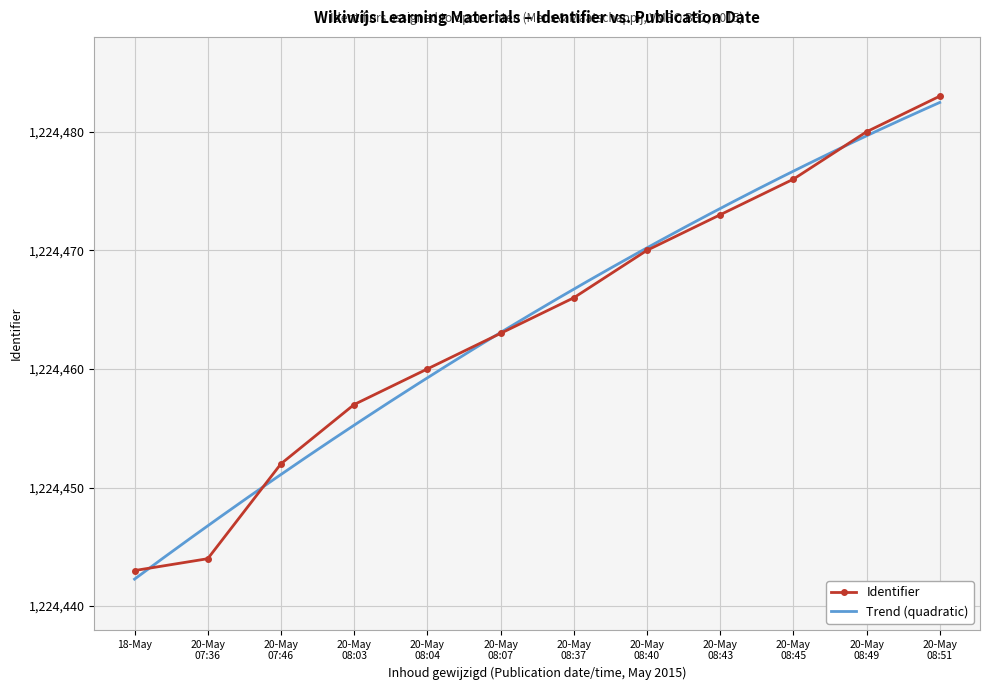

What is the value of the Identifier point at the 4th from the left?

1224457